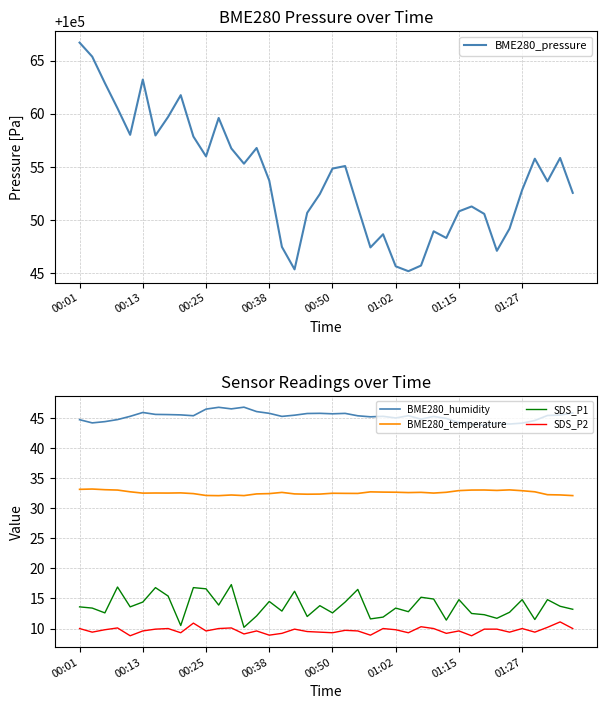

The BME280_temperature series shows 56.7 at 00:25. True or false?

False